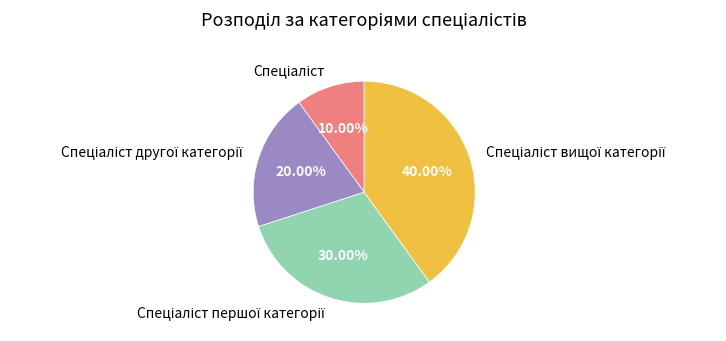

Does any single category account for the majority?

No